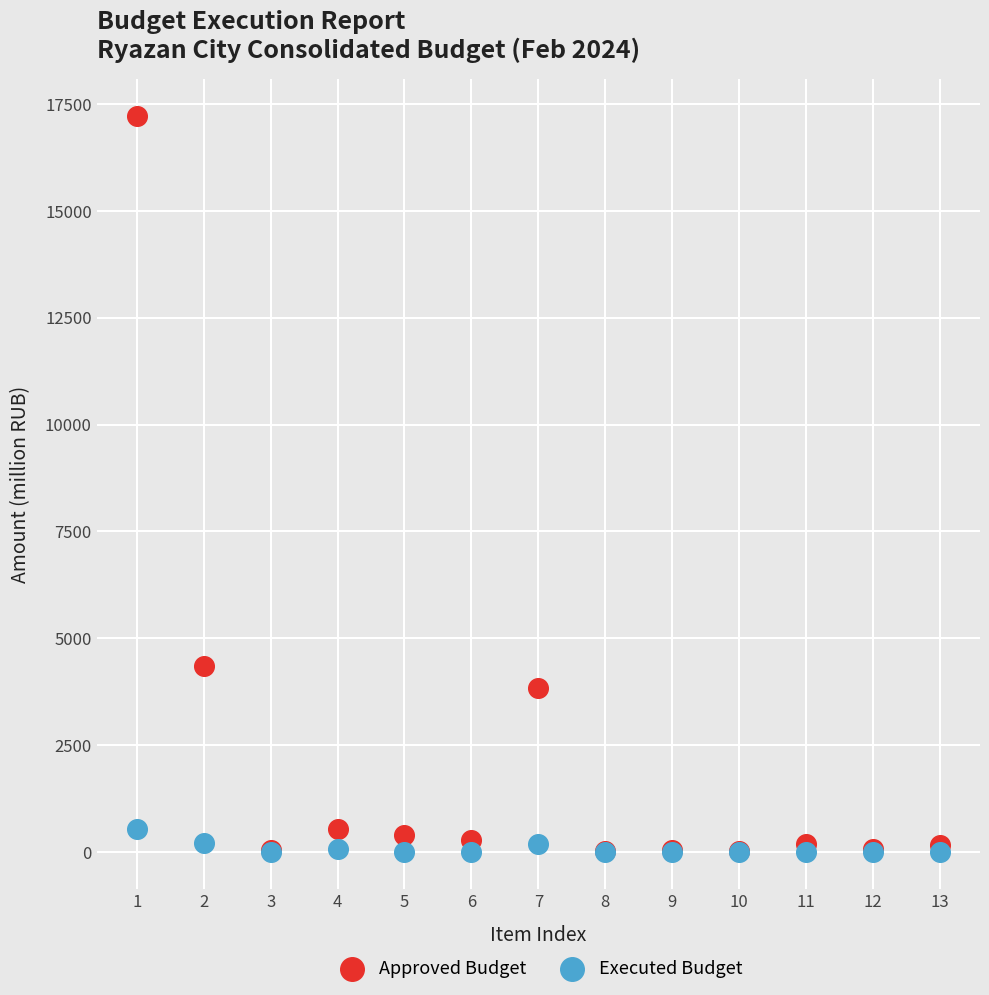

In the Approved Budget series, what Y value is closest to 8621?

4362.6